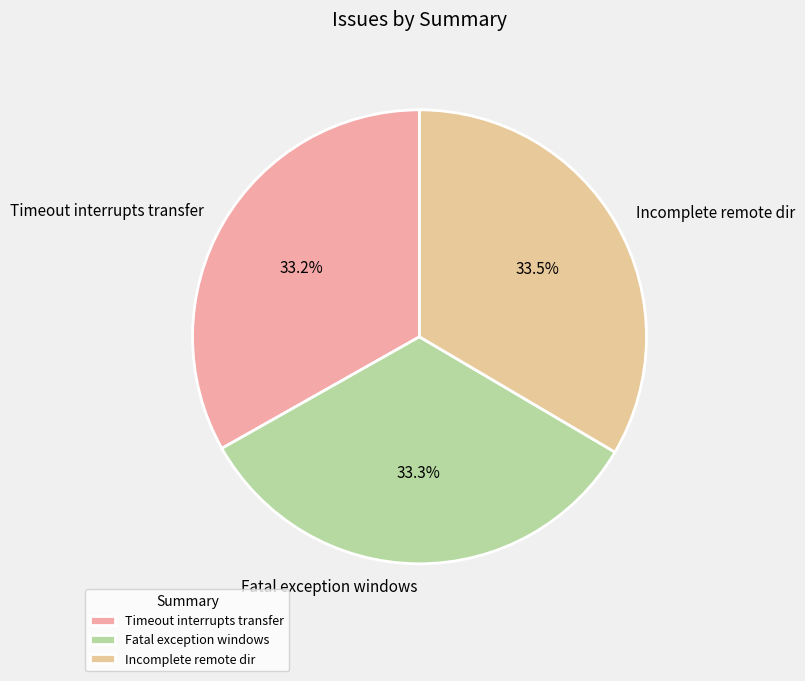

Does Incomplete remote dir account for over 50% of the chart?

No